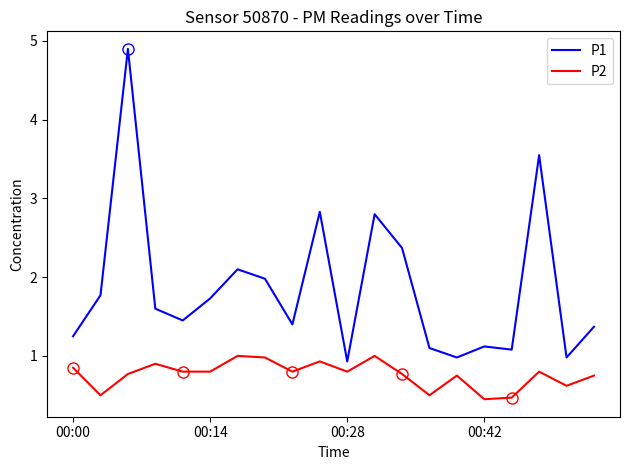

True or false: P2 and P1 cross at least once.

False